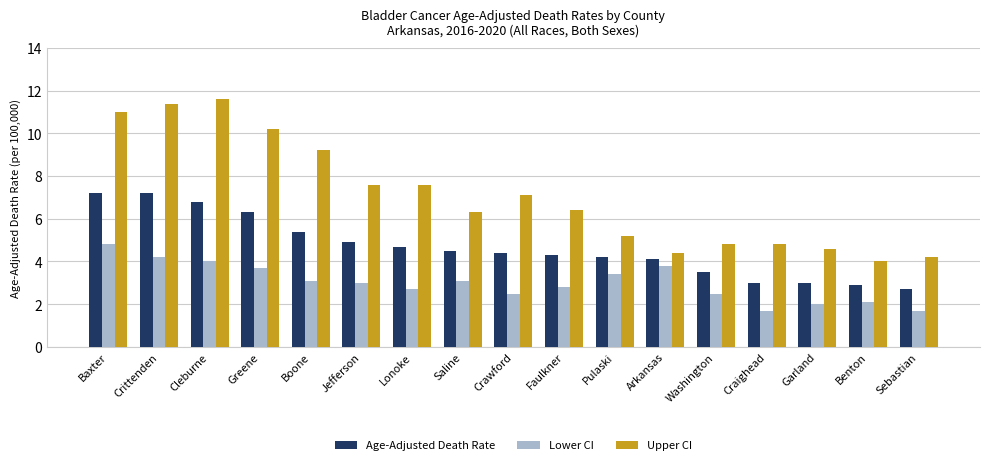

List the series in order of their peak value, lowest first.

Lower CI, Age-Adjusted Death Rate, Upper CI